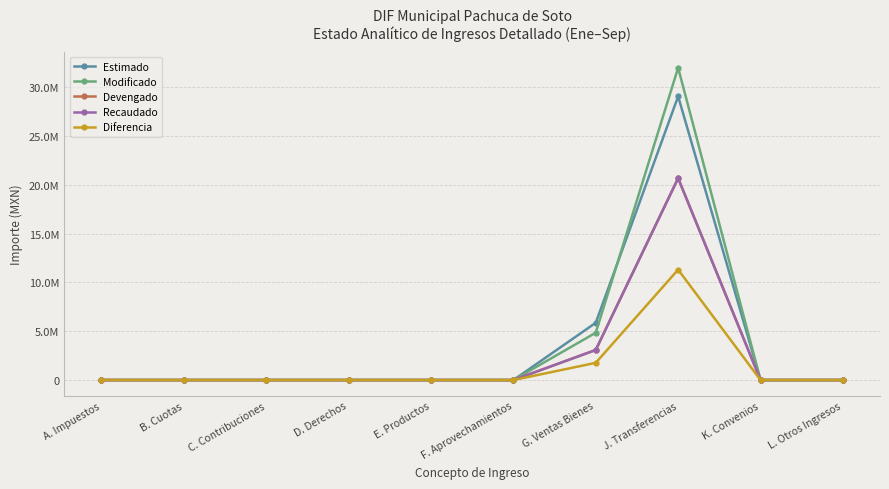

What is the label of the 2nd point from the left?

B. Cuotas